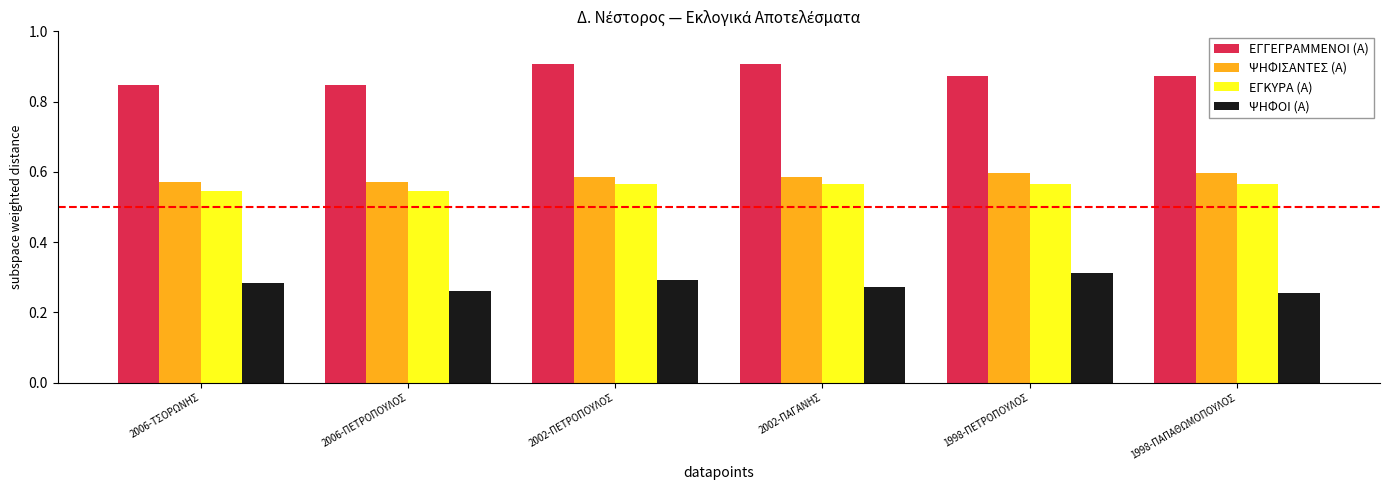

The ΨΗΦΟΙ (Α) series shows 0.1 at 1998-ΠΕΤΡΟΠΟΥΛΟΣ. True or false?

False